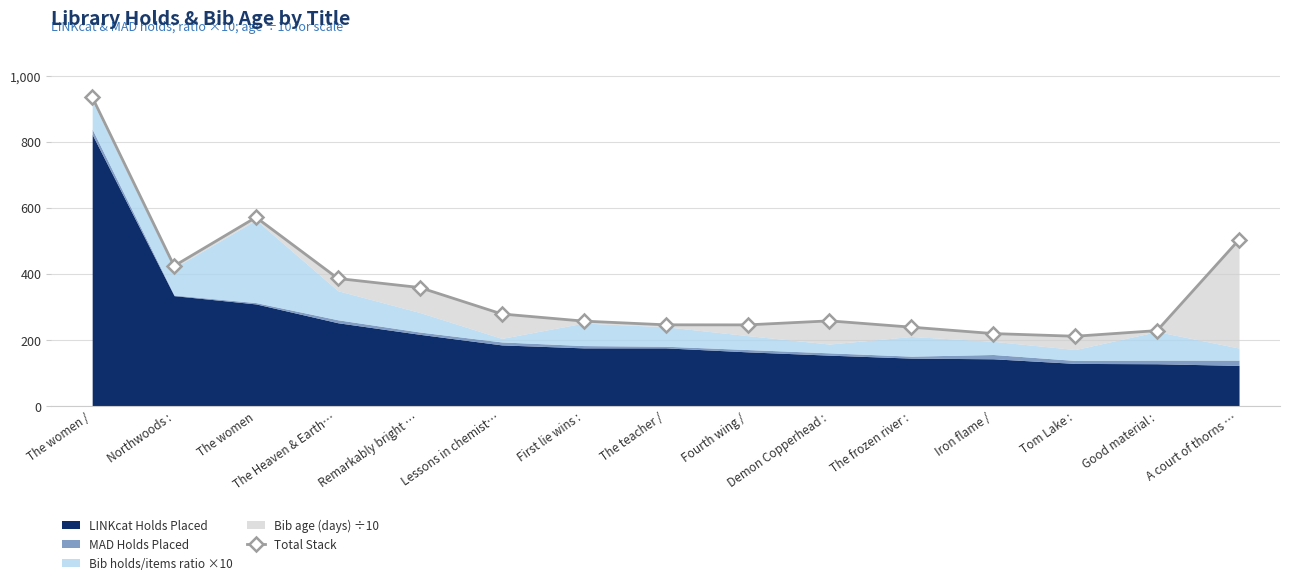

Does the chart display data point markers on the line(s)?

Yes